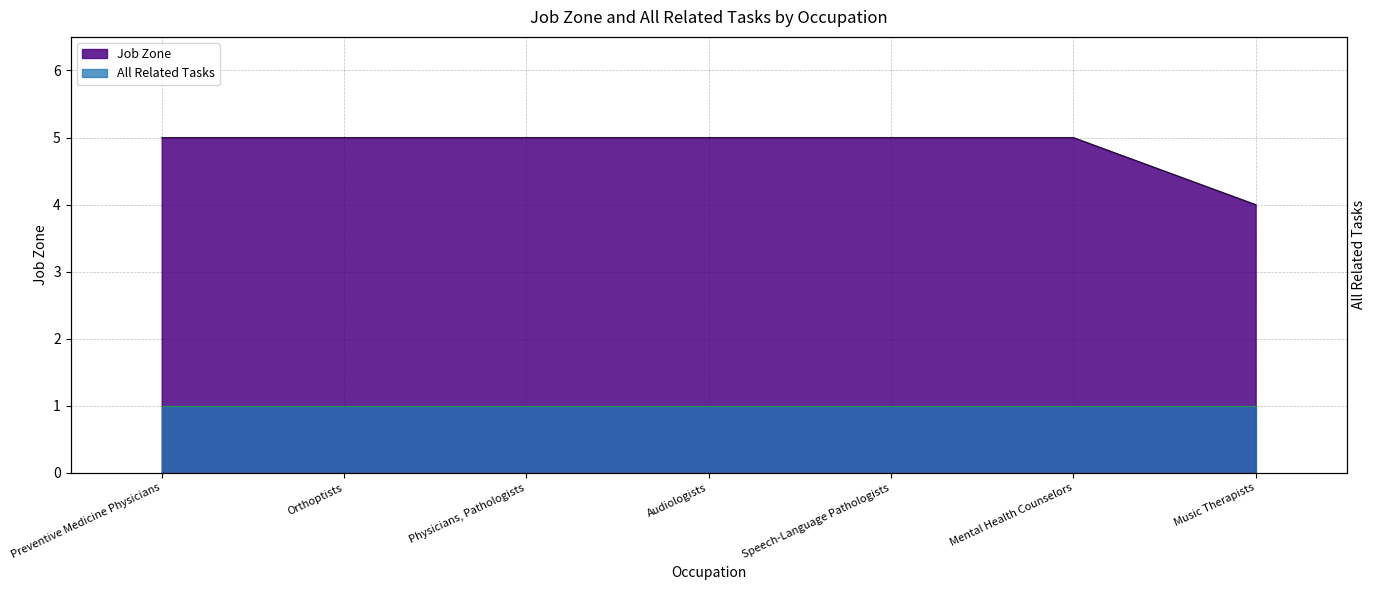

What is the difference between the second highest and minimum values?

1